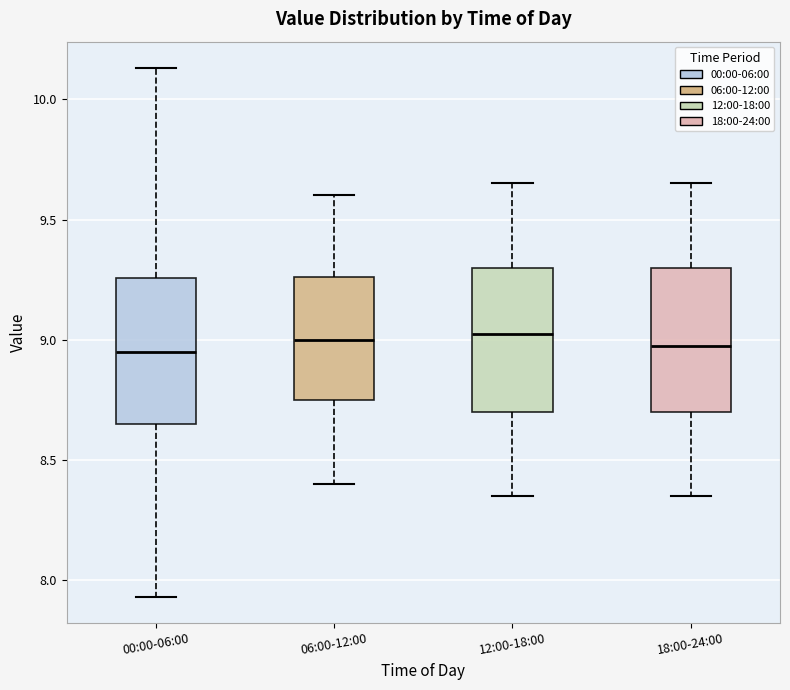

Where does the upper whisker of the box for 06:00-12:00 end on the y-axis? The values are not printed on the chart, so give them approximately, as read against the axis.

9.60